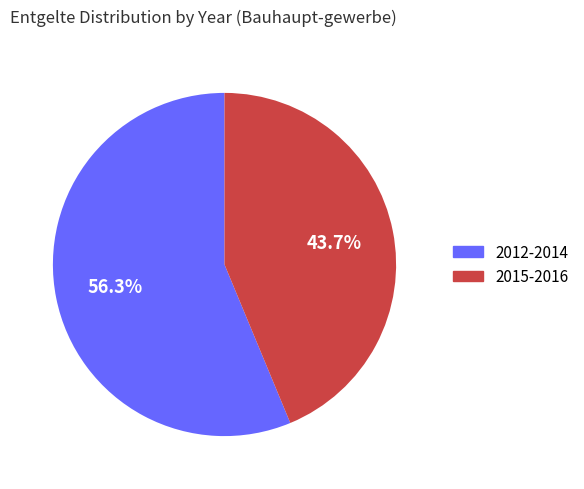

To the nearest percent, what is the difference between the largest and smallest slice percentages?

13%